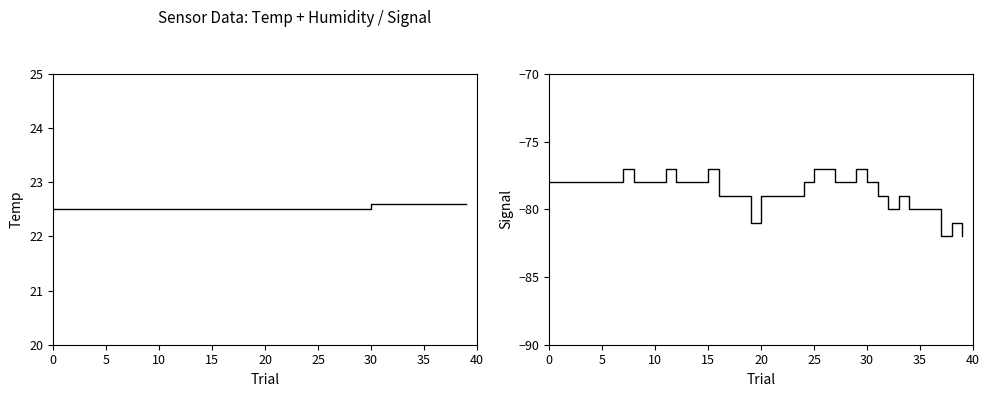

True or false: Signal and Temp cross at least once.

False